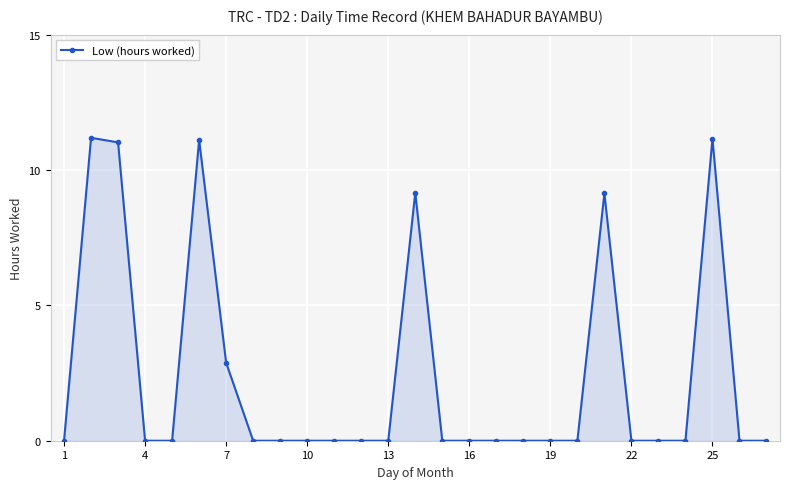

True or false: there are more than 1 points higher than both neighbors.

True